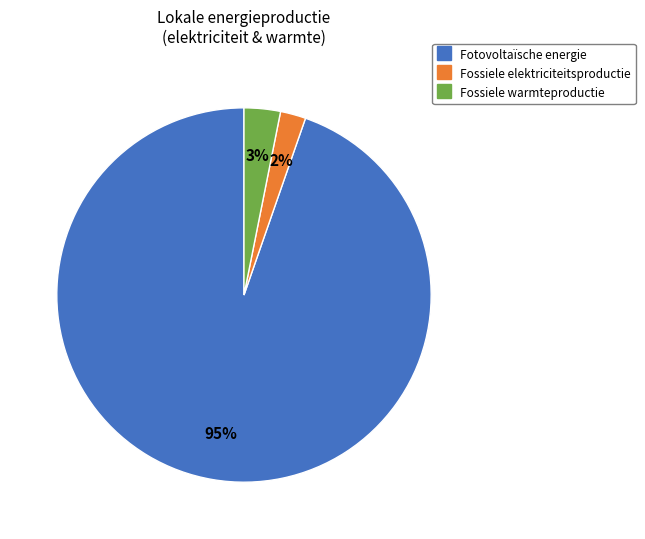

Is there a majority slice in this chart?

Yes